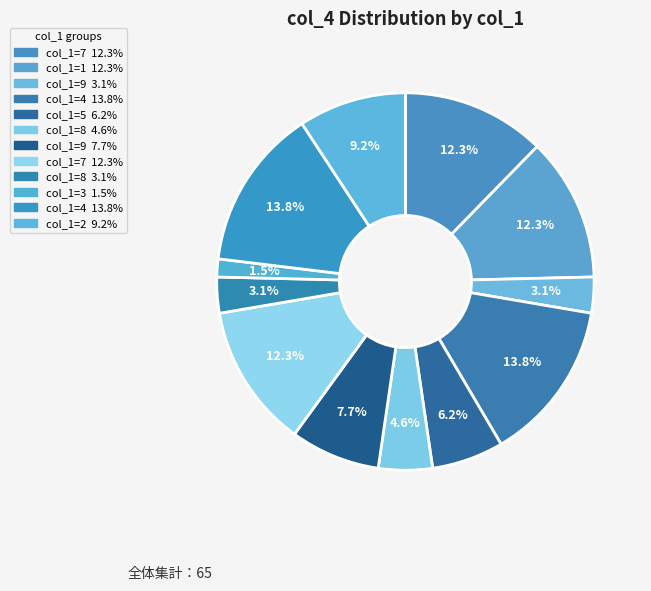

Does any single category account for the majority?

No